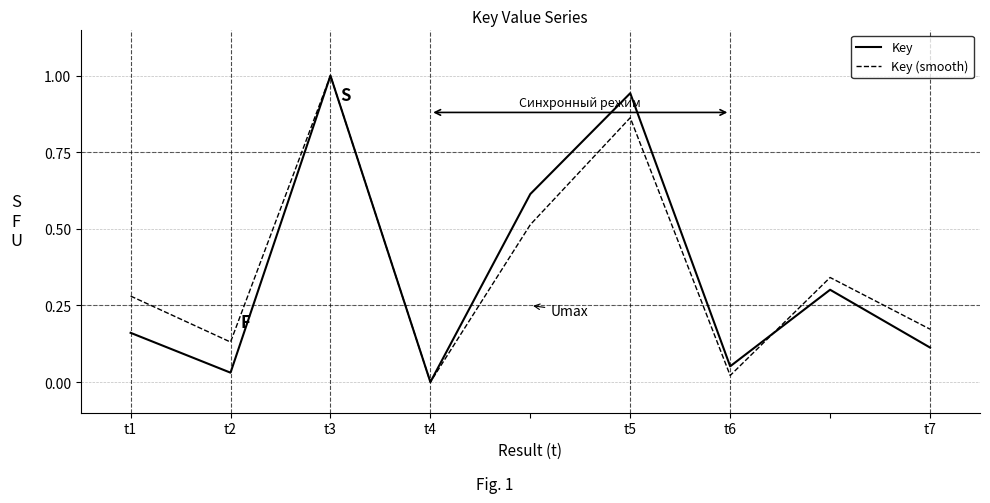

What is the difference between the maximum and minimum values in the Key (smooth) series?

1.0